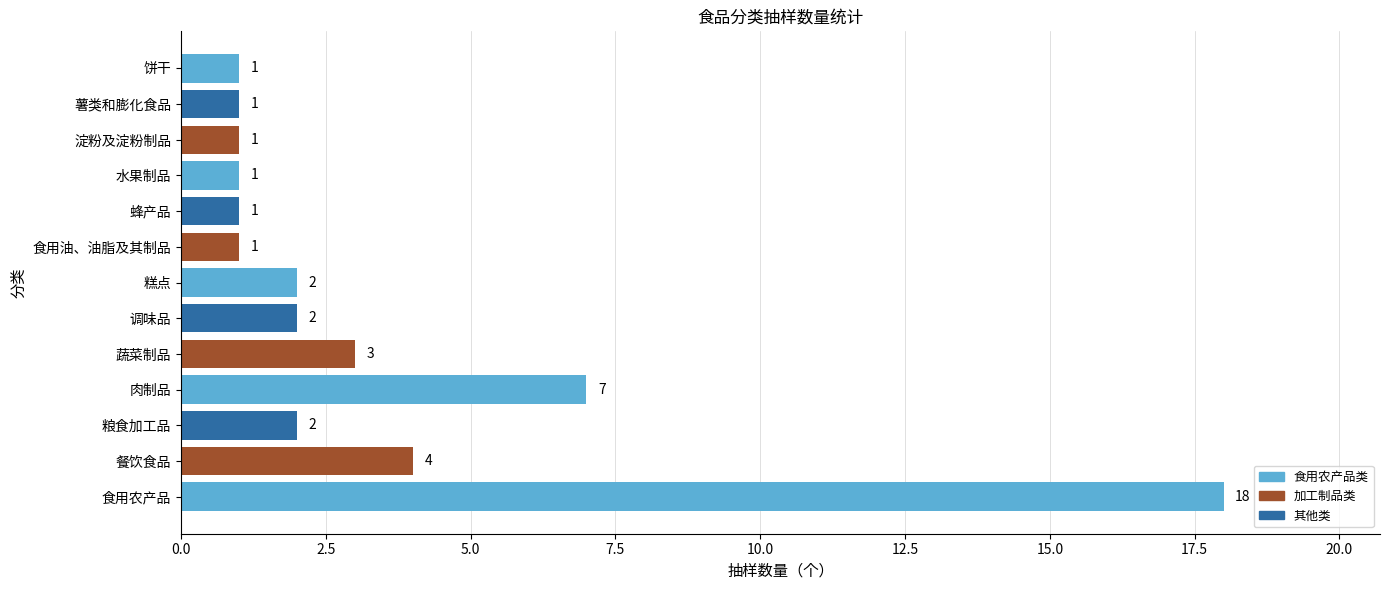

Where is the data nearest to the value 9?

肉制品